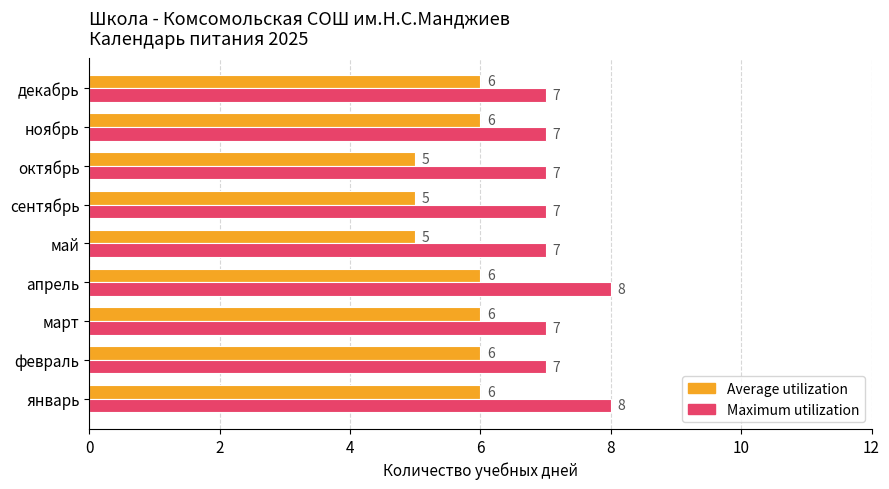

Which series has the largest total across all categories?

Maximum utilization